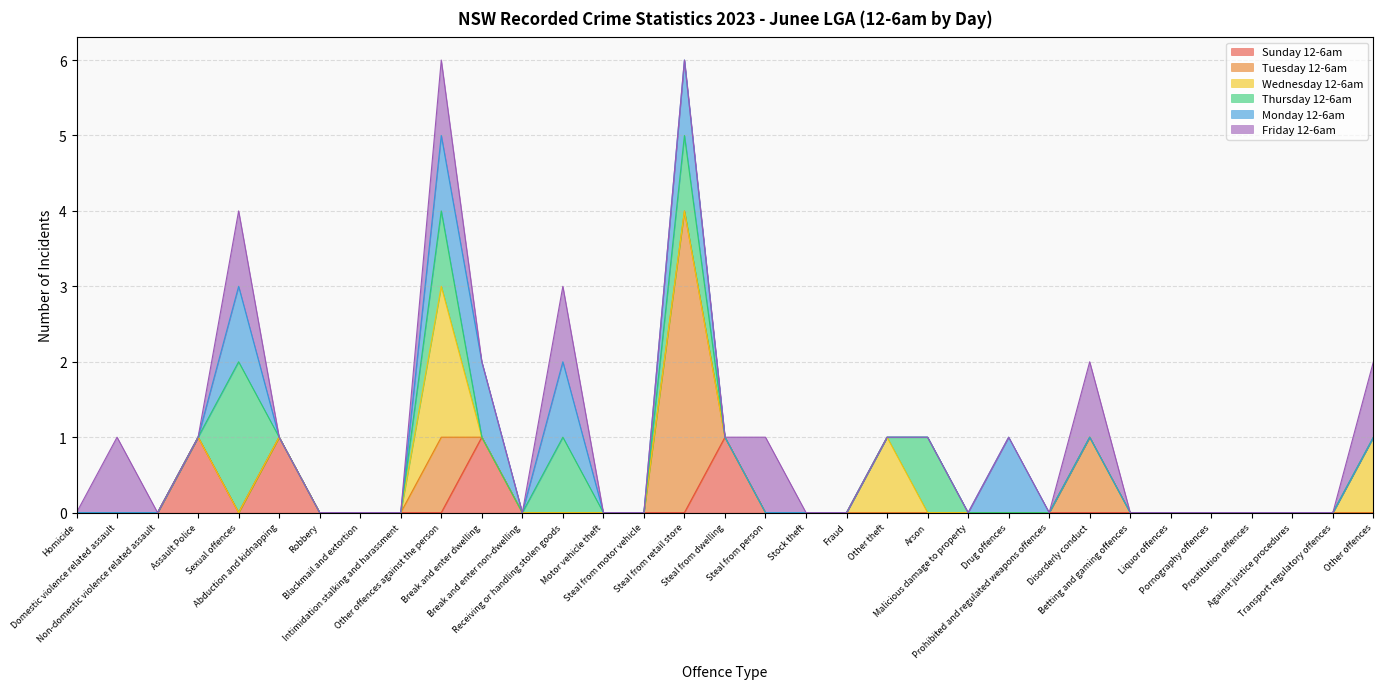

Which category has the highest value in the Tuesday 12-6am series?

Steal from retail store